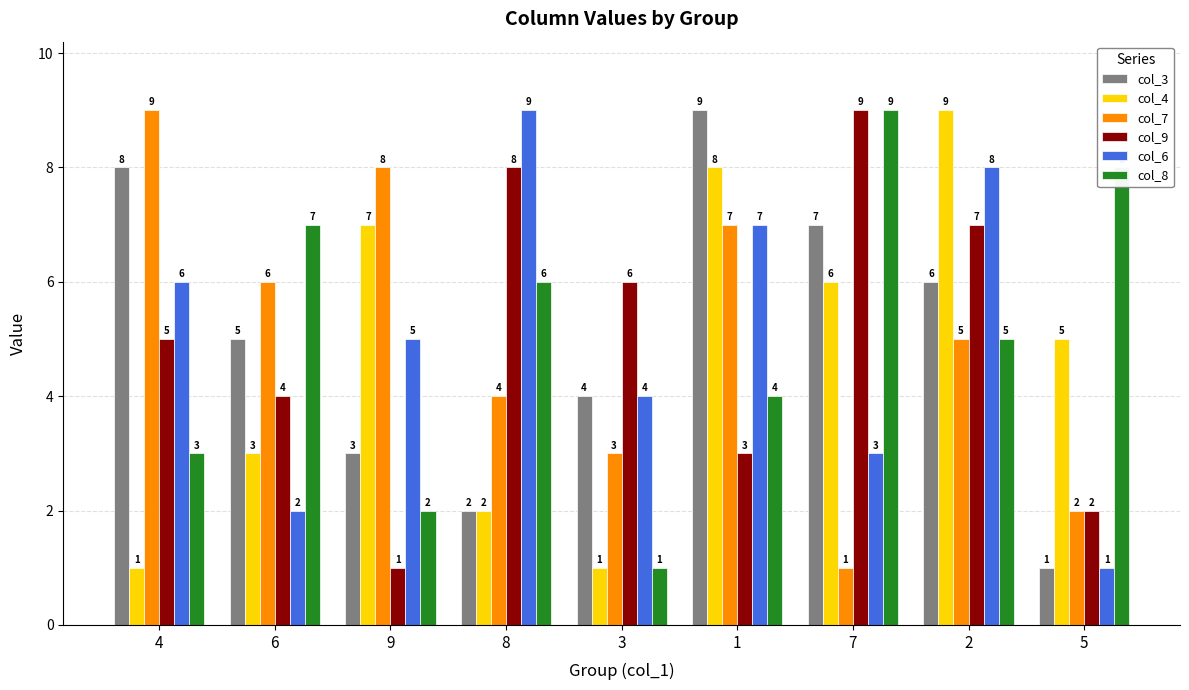

At which label does col_6 reach its peak?

8